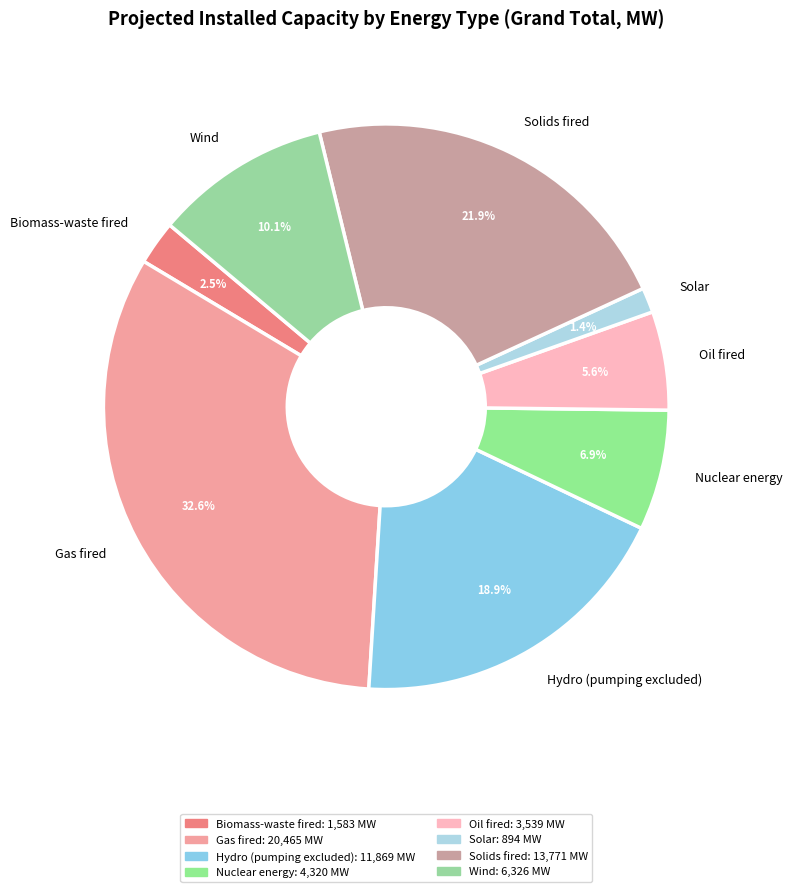

To the nearest percent, what is the difference between the largest and smallest slice percentages?

31%